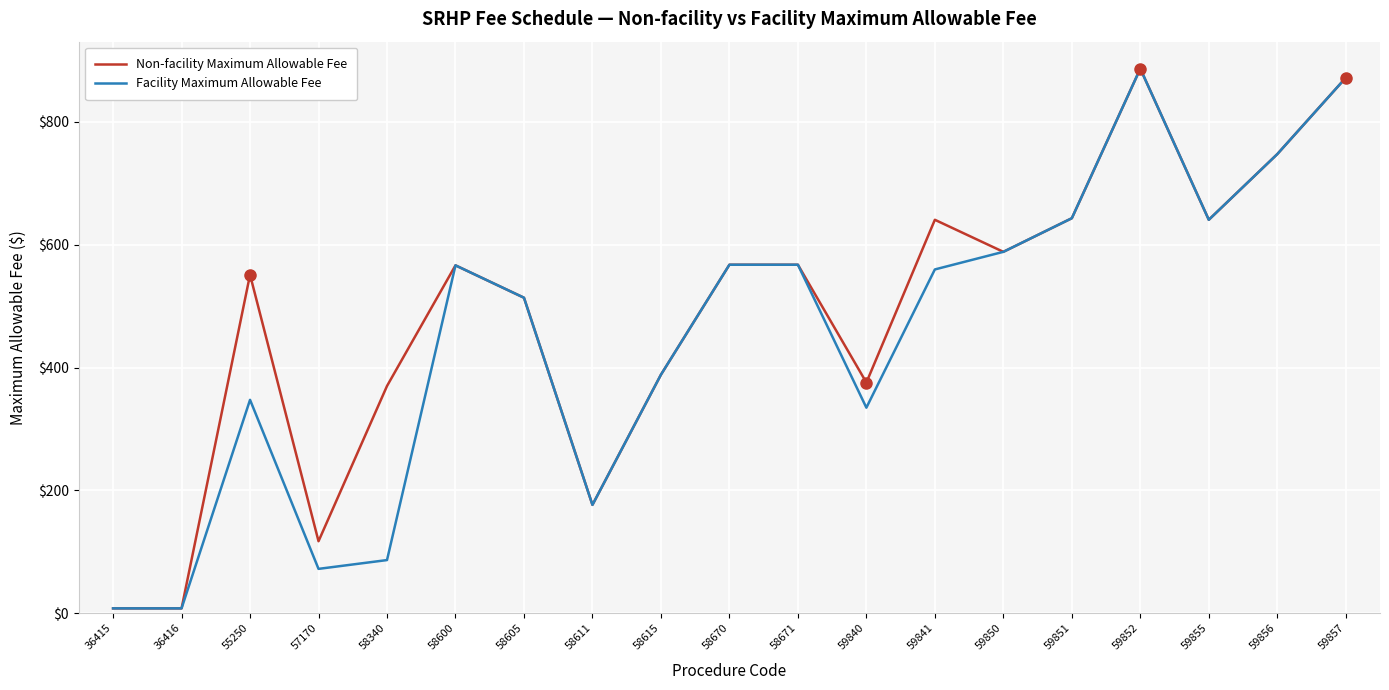

What is the sum of all Facility Maximum Allowable Fee values?

8572.6